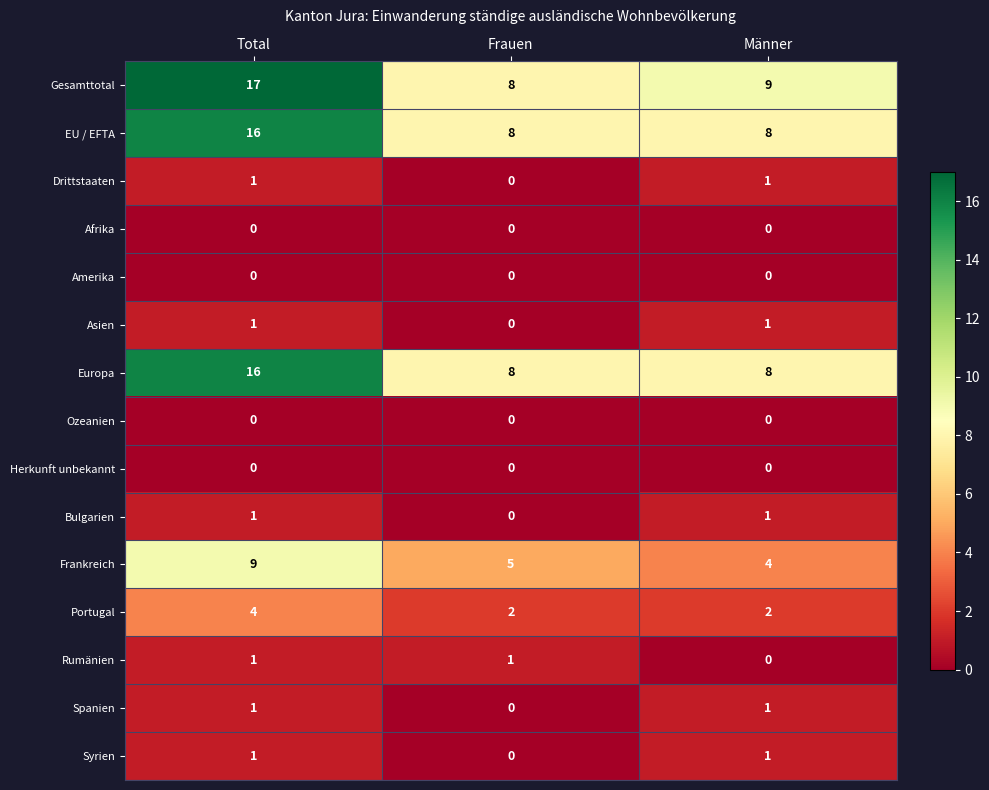

Which series has the largest range (max minus min)?

Gesamttotal